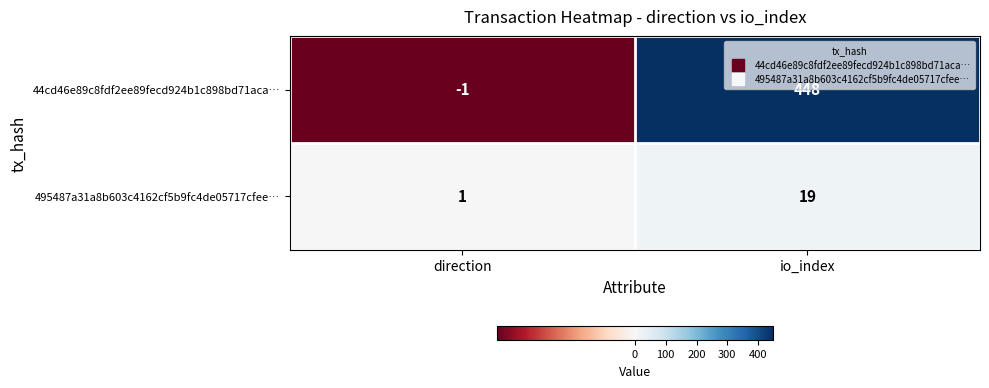

True or false: 44cd46e89c8fdf2ee89fecd924b1c898bd71aca… has a value of 118 at io_index.

False